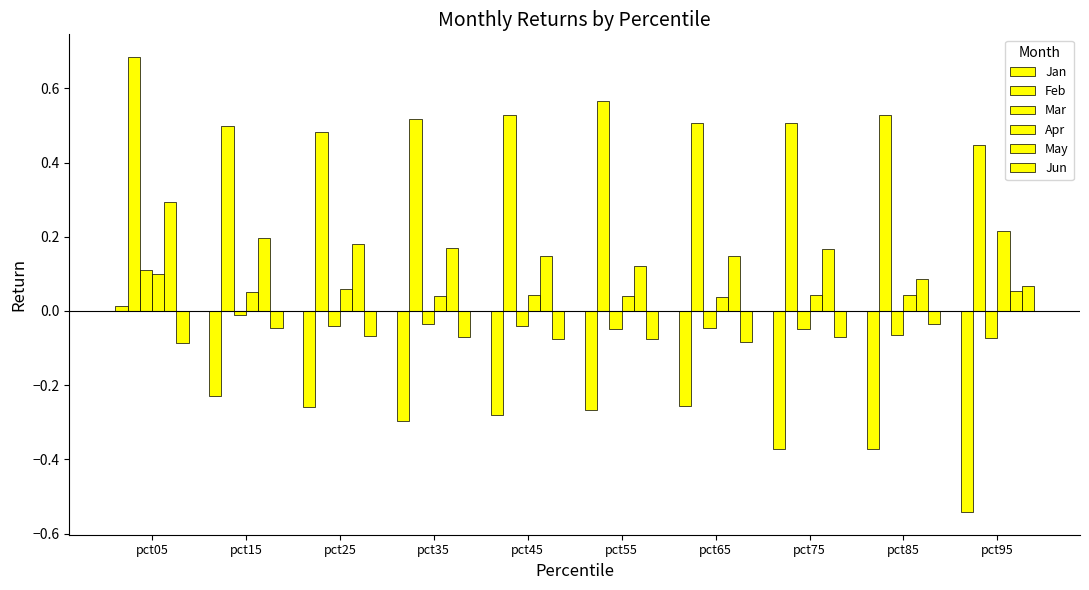

At which label is Jun closest to 0?

pct85